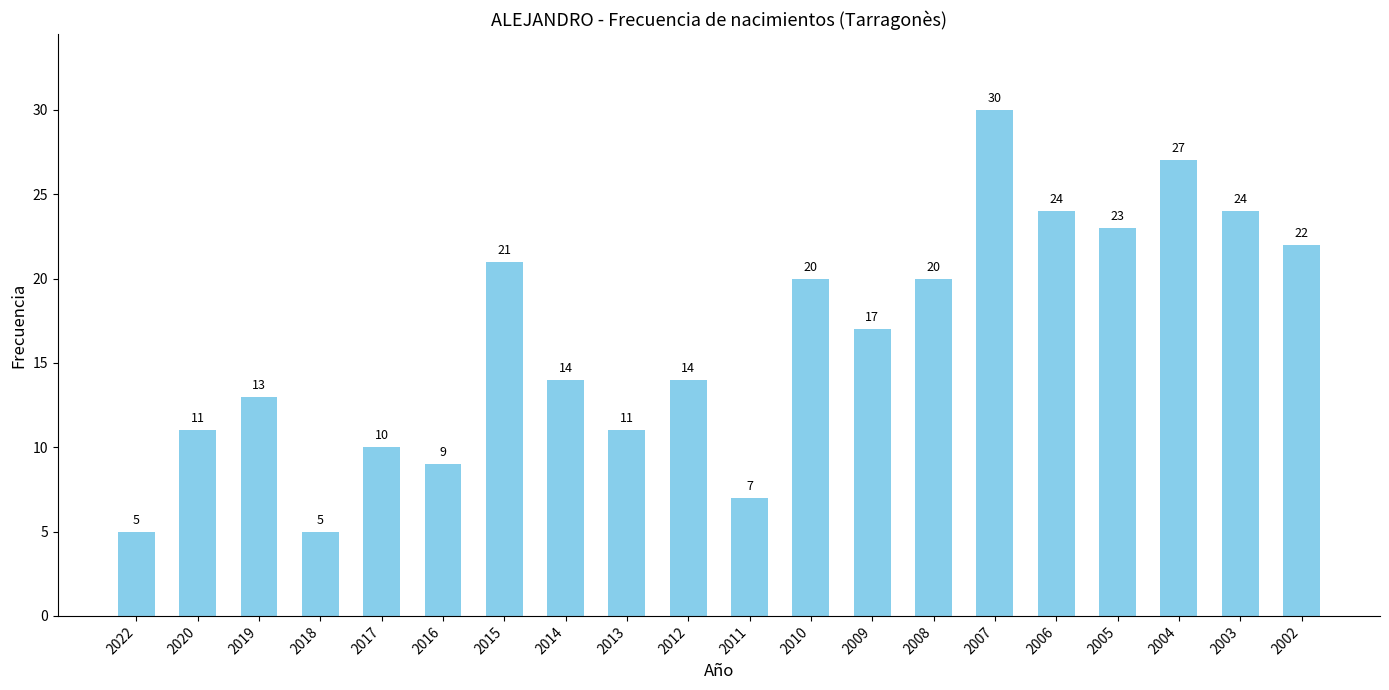

What value does the data have at 2008?

20